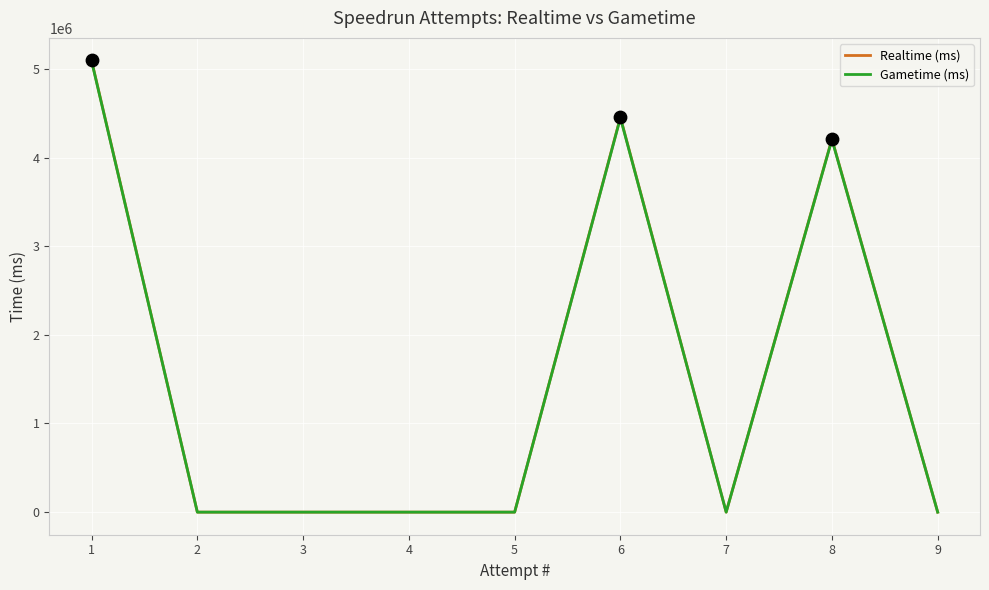

Between 5 and 8, which series saw the biggest shift?

Realtime (ms)